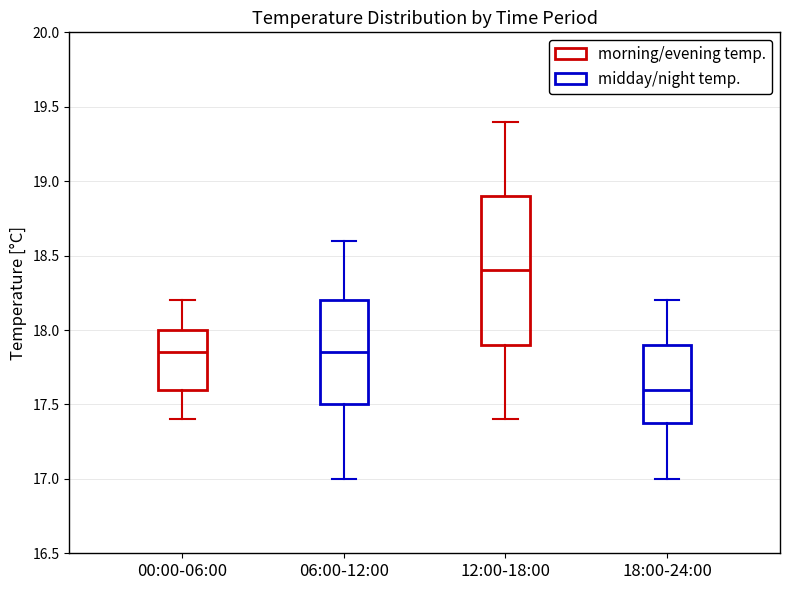

Reading left to right, read every box against the y-axis: the position of its median line, the range the box covers, and the ends of its whiskers. The values are not printed on the chart, so give them approximately, as read against the axis.

00:00-06:00: median 17.85, box 17.60 to 18.00, whiskers 17.40 to 18.20
06:00-12:00: median 17.85, box 17.50 to 18.20, whiskers 17.00 to 18.60
12:00-18:00: median 18.40, box 17.90 to 18.90, whiskers 17.40 to 19.40
18:00-24:00: median 17.60, box 17.40 to 17.90, whiskers 17.00 to 18.20